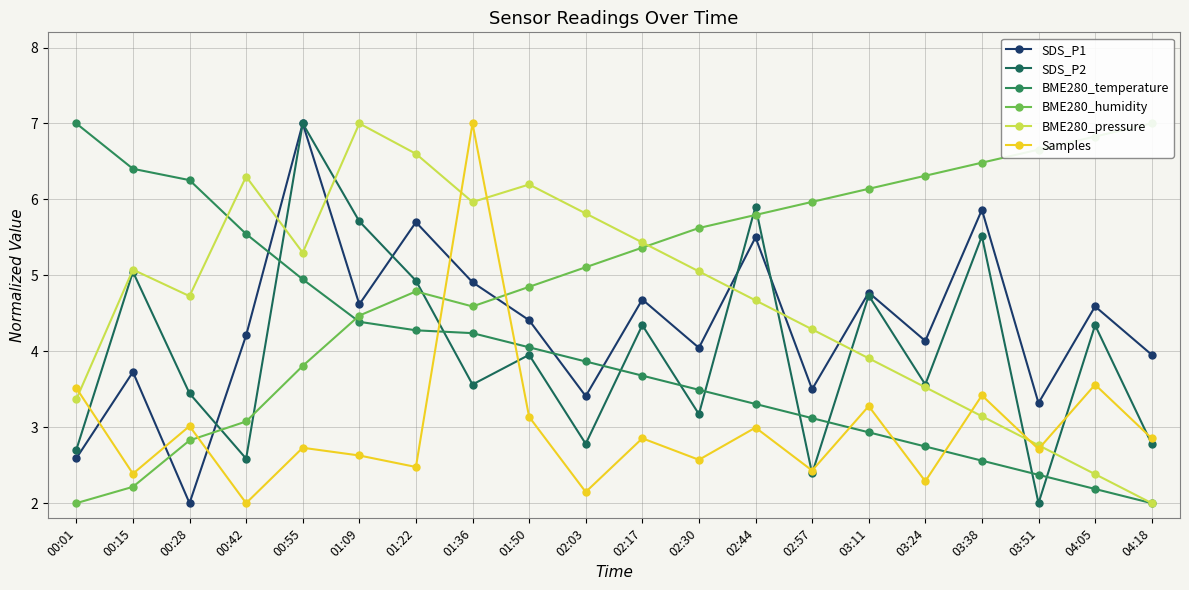

What is the total value across all series at 02:17?

26.4